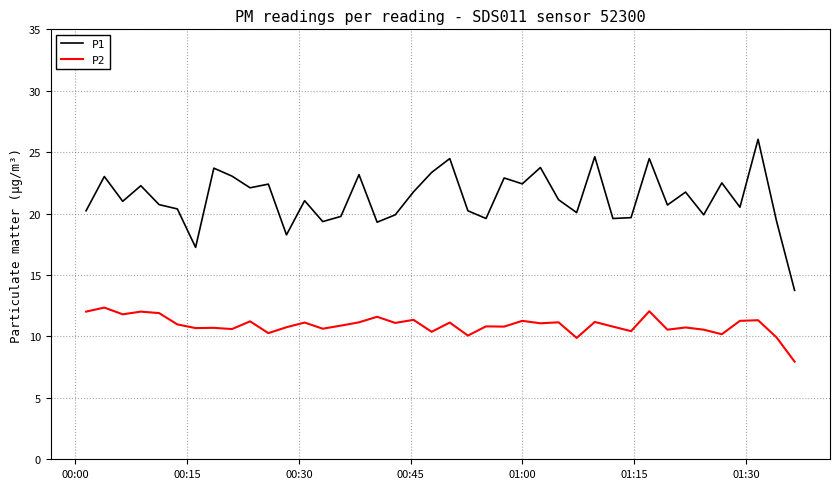

What is the minimum value for P2?

8.0